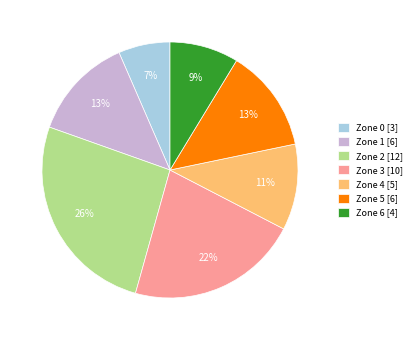

Is the sum of Zone 4 [5] and Zone 1 [6] greater than half?

No